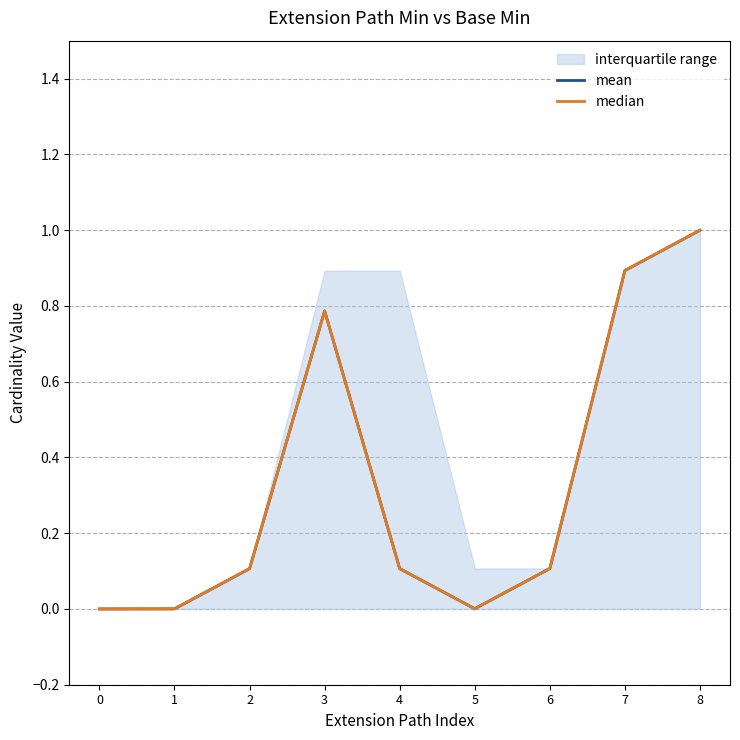

Where is the first local minimum for mean?

5